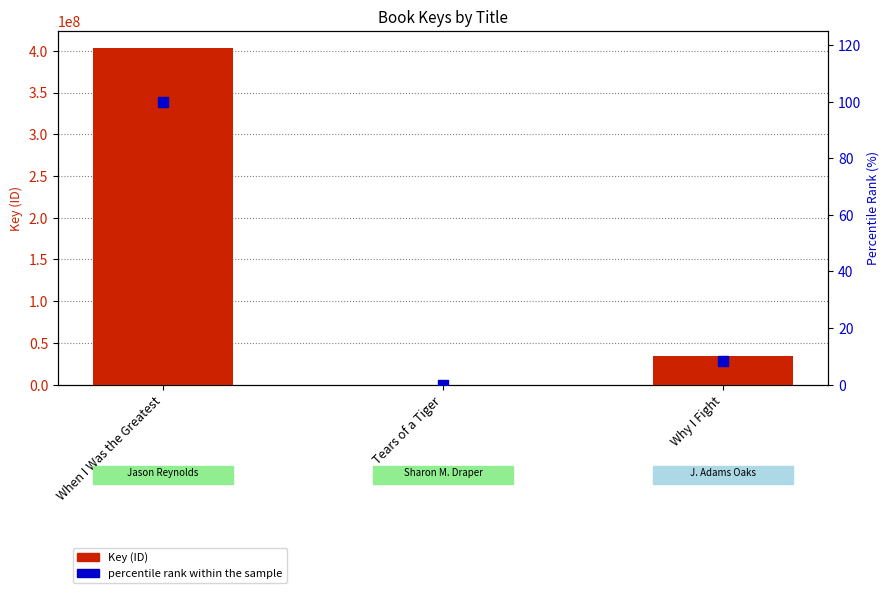

What is the total value across all series at Tears of a Tiger?

5528.0